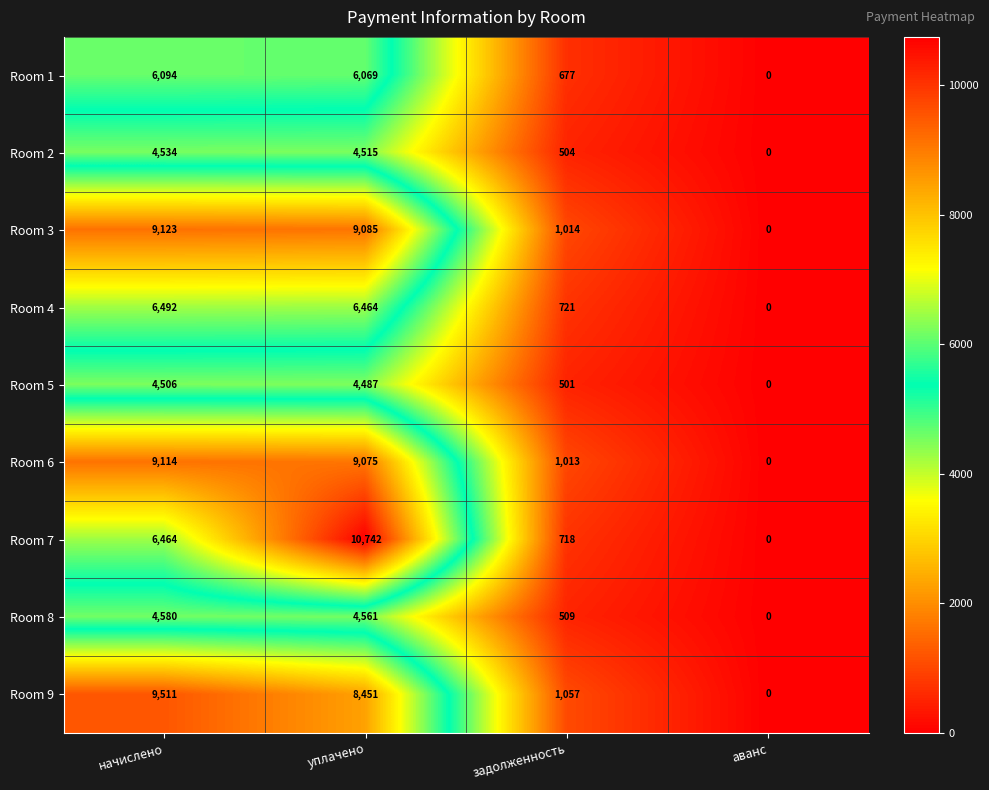

Rank the series at задолженность from highest to lowest value.

Room 9, Room 3, Room 6, Room 4, Room 7, Room 1, Room 8, Room 2, Room 5